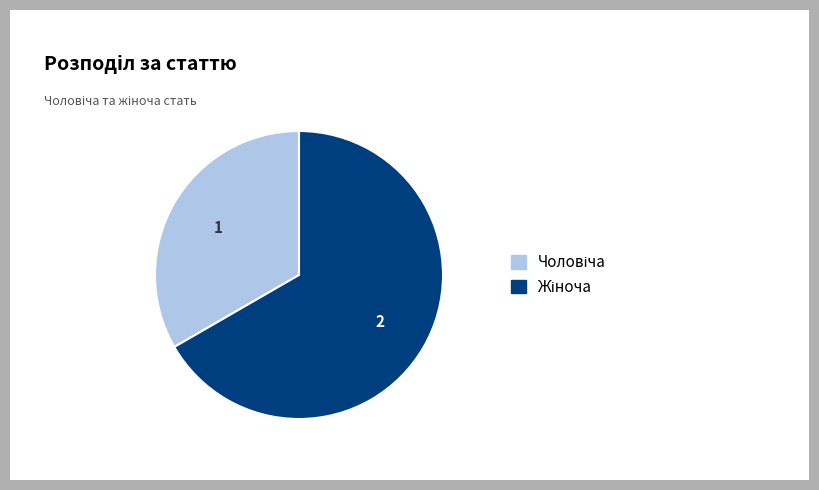

Is there any slice that represents more than half of the pie?

Yes